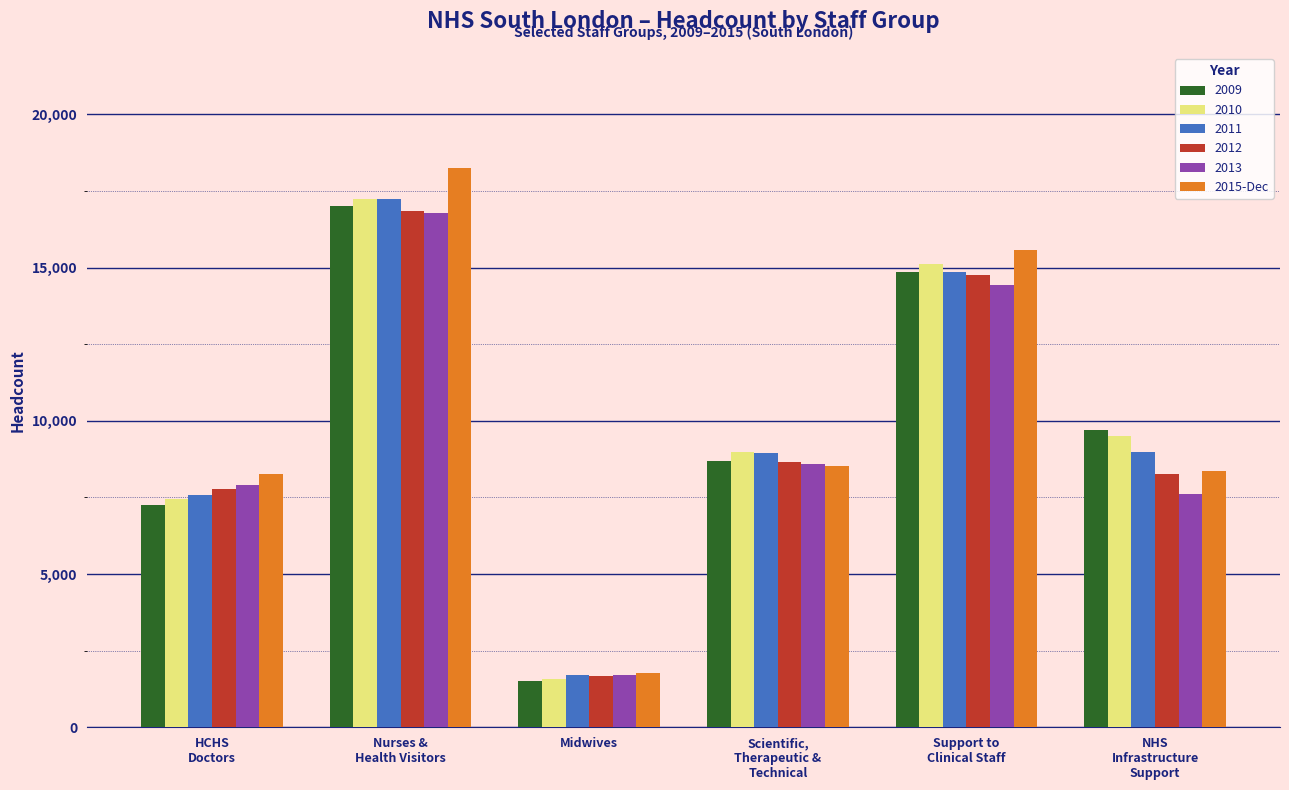

At which category does the chart reach its peak across all series?

Nurses &
Health Visitors